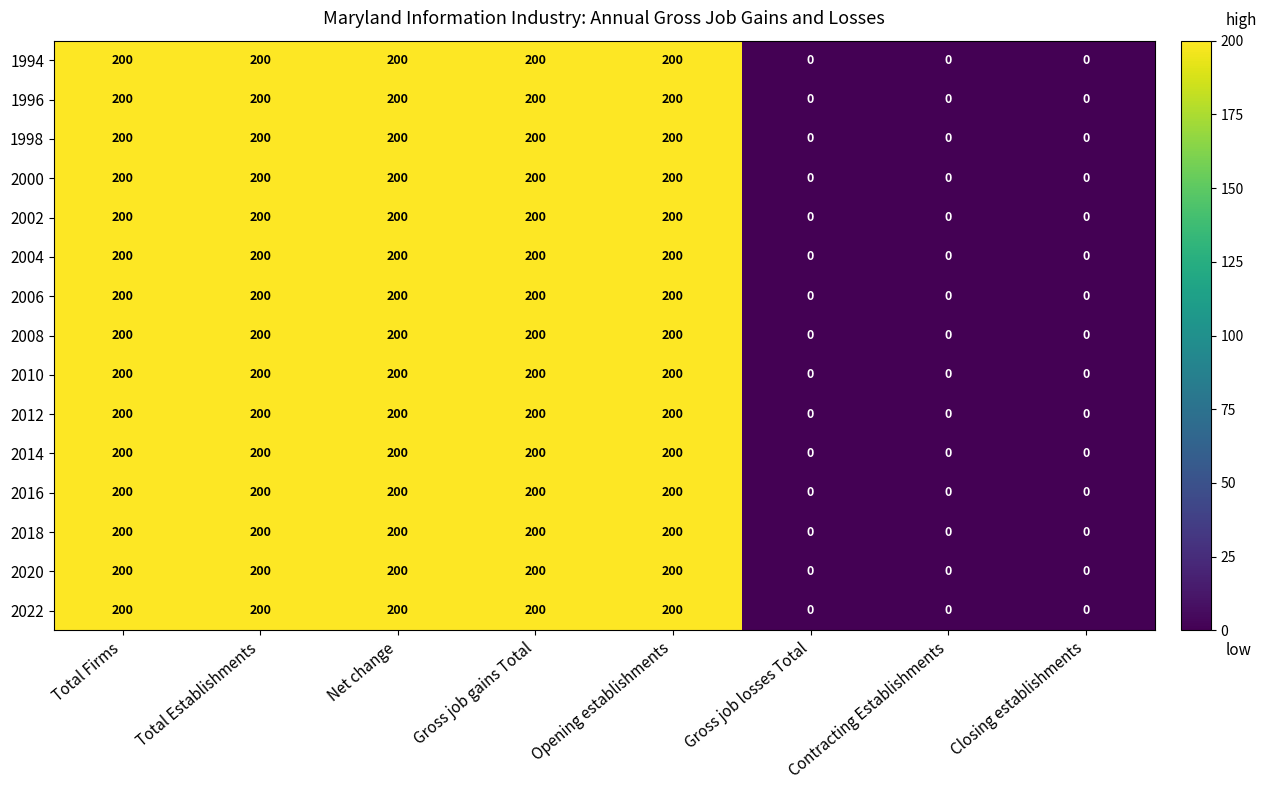

True or false: 2012 has a value of 312 at Total Establishments.

False